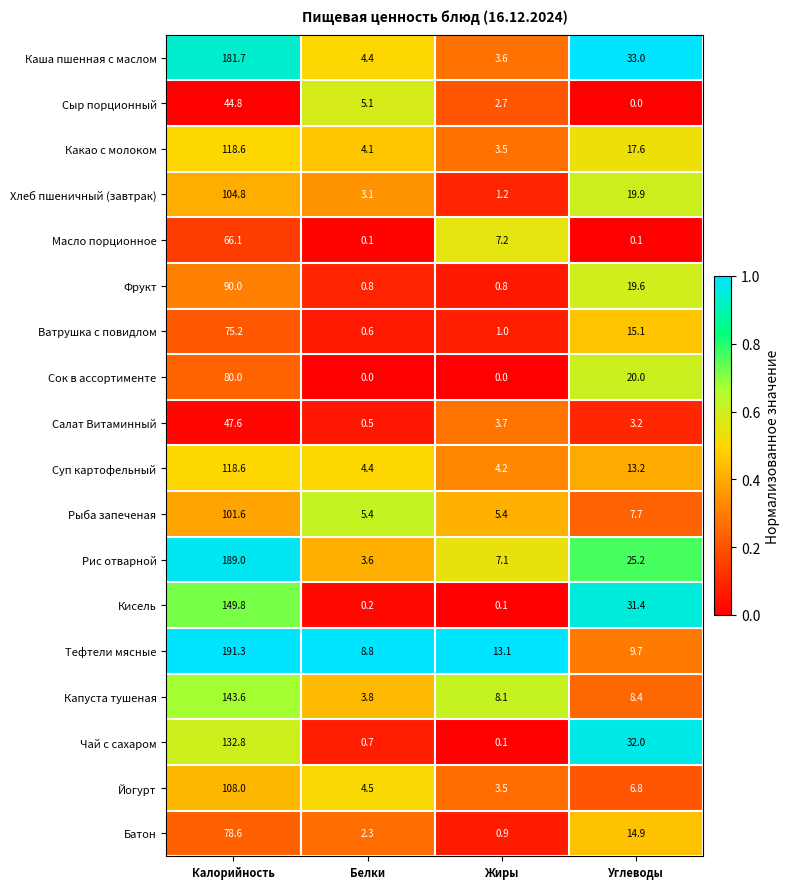

What is the greatest value displayed?

191.3